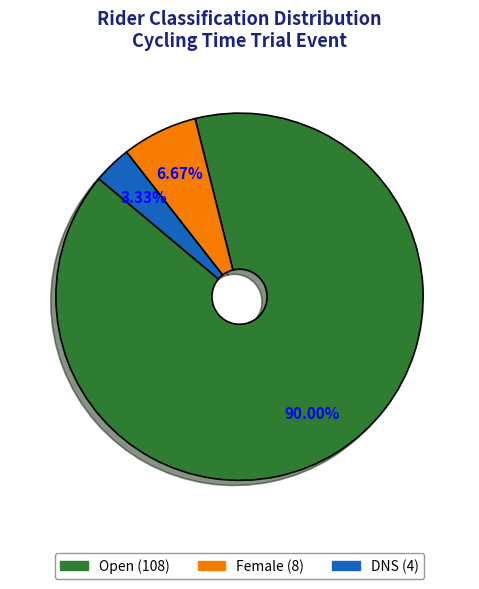

What is the largest slice in the pie chart?

Open